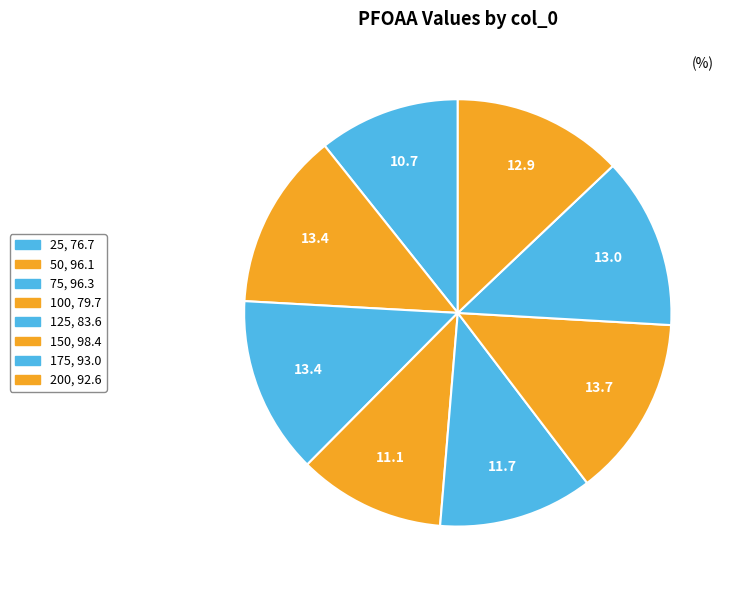

Which slice is the largest?

150